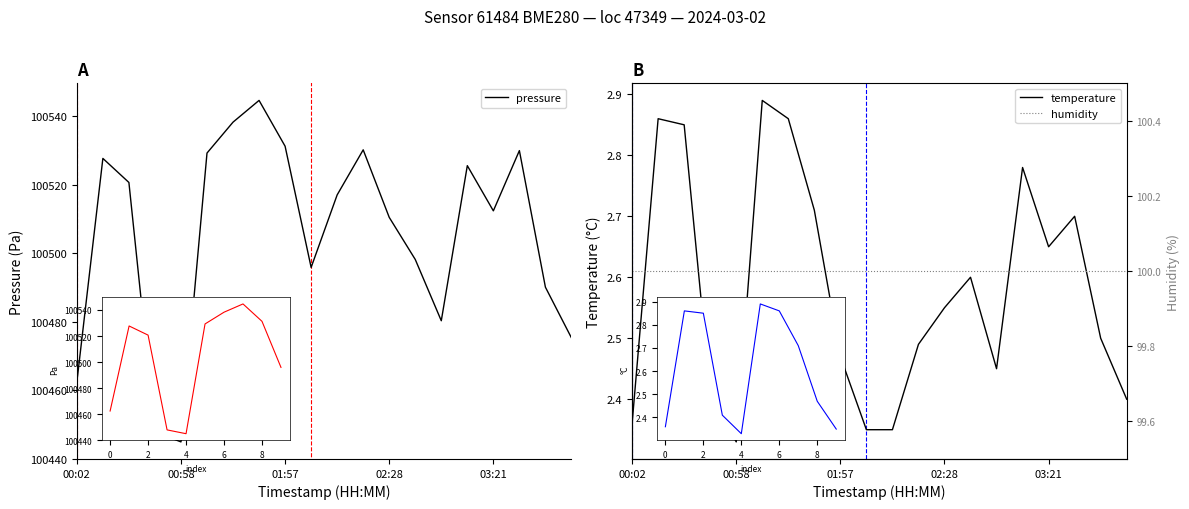

Which has a higher value, 9 or 7?

7